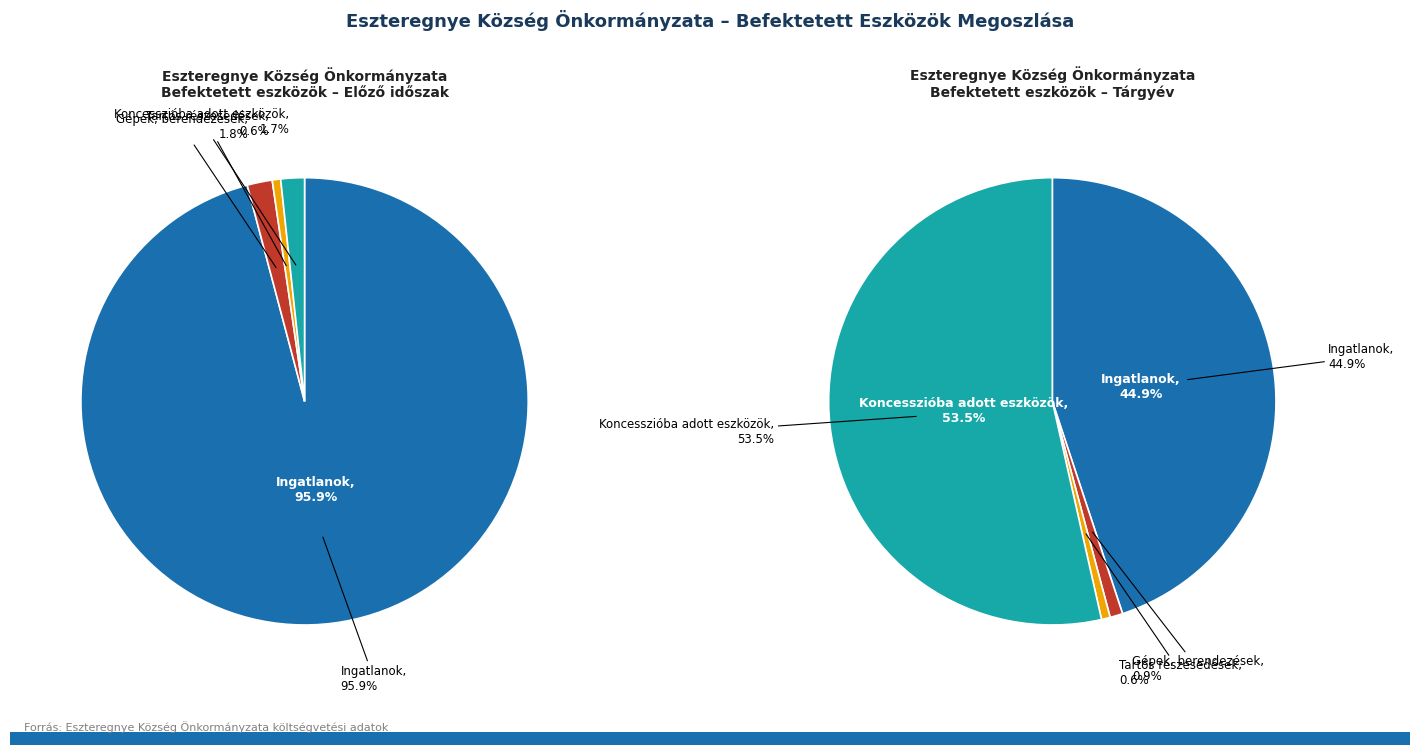

What is the change in value from Ingatlanok to Gépek, berendezések?

-676185116